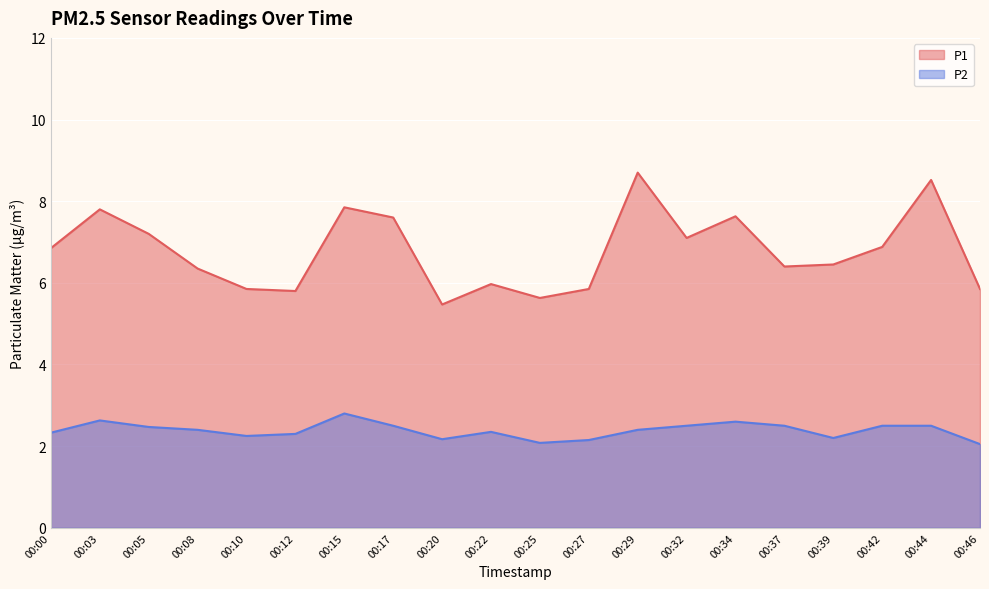

Reading left to right, list all the values displayed in this chart.

P1: 6.8	7.8	7.2	6.3	5.8	5.8	7.8	7.6	5.5	6.0	5.6	5.8	8.7	7.1	7.6	6.4	6.5	6.9	8.5	5.8
P2: 2.3	2.6	2.5	2.4	2.2	2.3	2.8	2.5	2.2	2.4	2.1	2.1	2.4	2.5	2.6	2.5	2.2	2.5	2.5	2.0